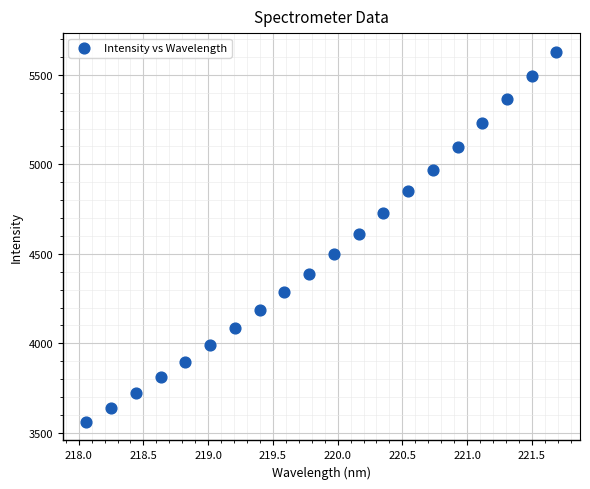

What is the range of X values (max minus min)?

3.6